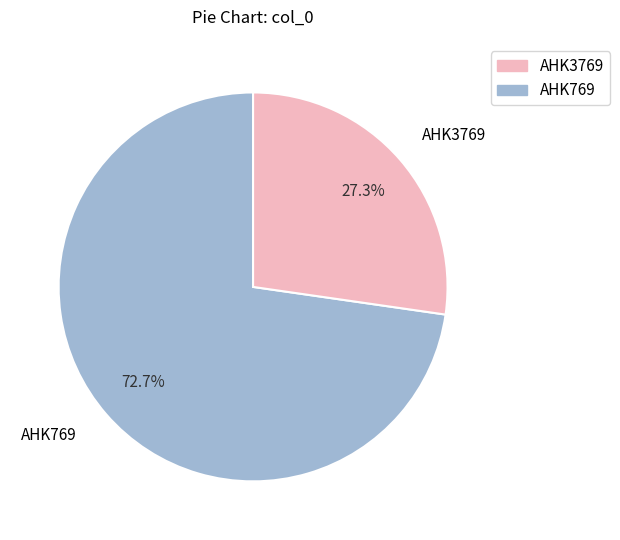

To the nearest percent, what percentage of the pie is AHK3769?

27%